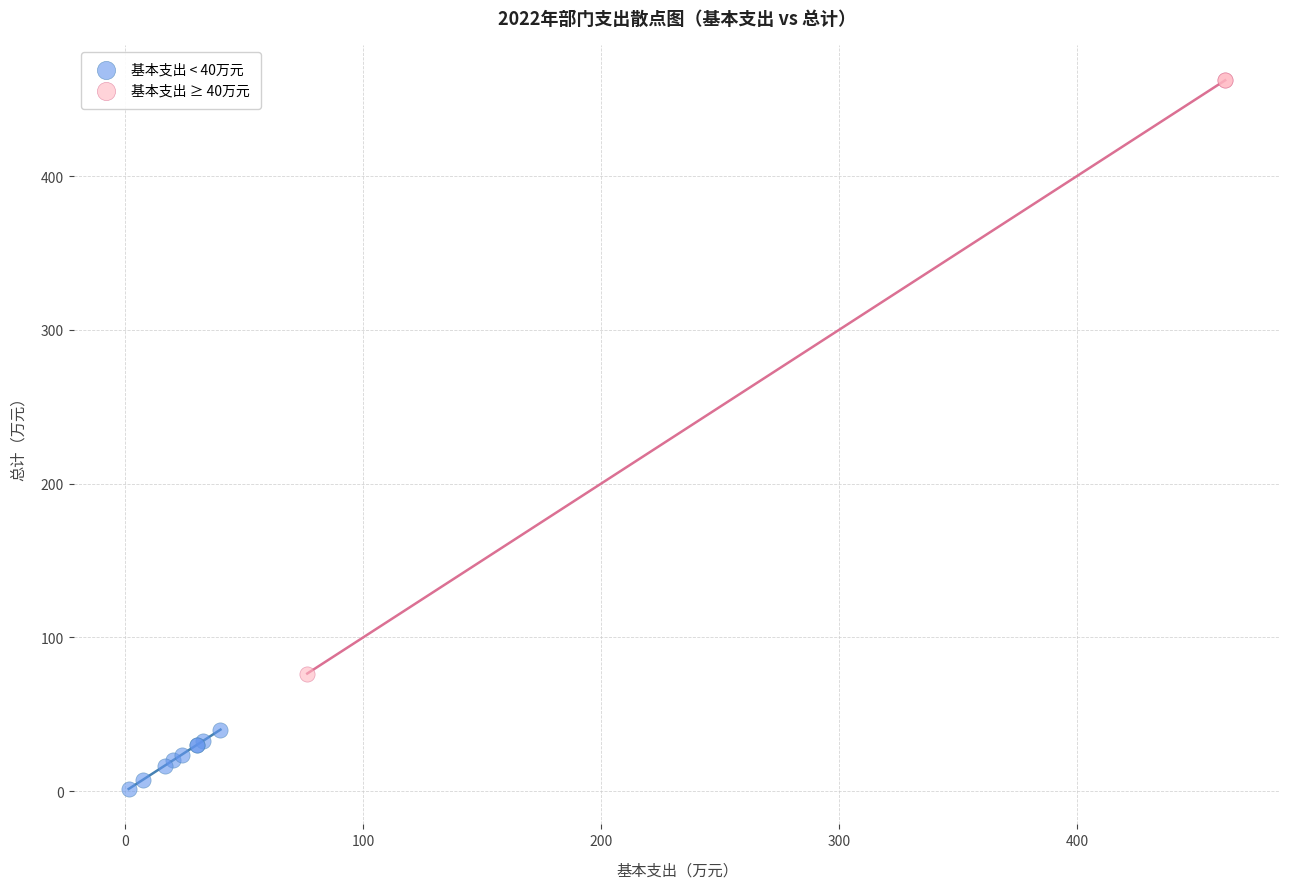

What are all the series names shown in the legend?

基本支出 < 40万元, 基本支出 ≥ 40万元